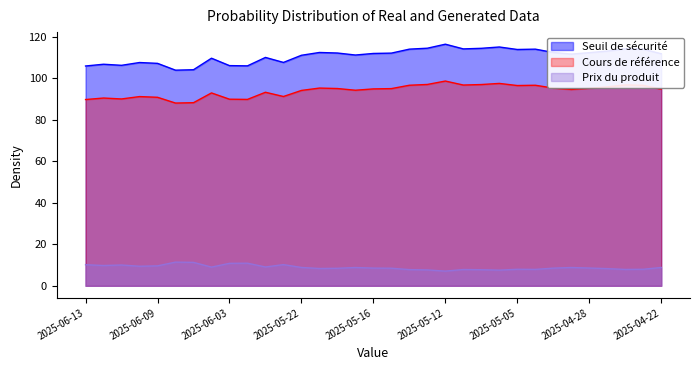

How many data points in Prix du produit are less than 8?

10